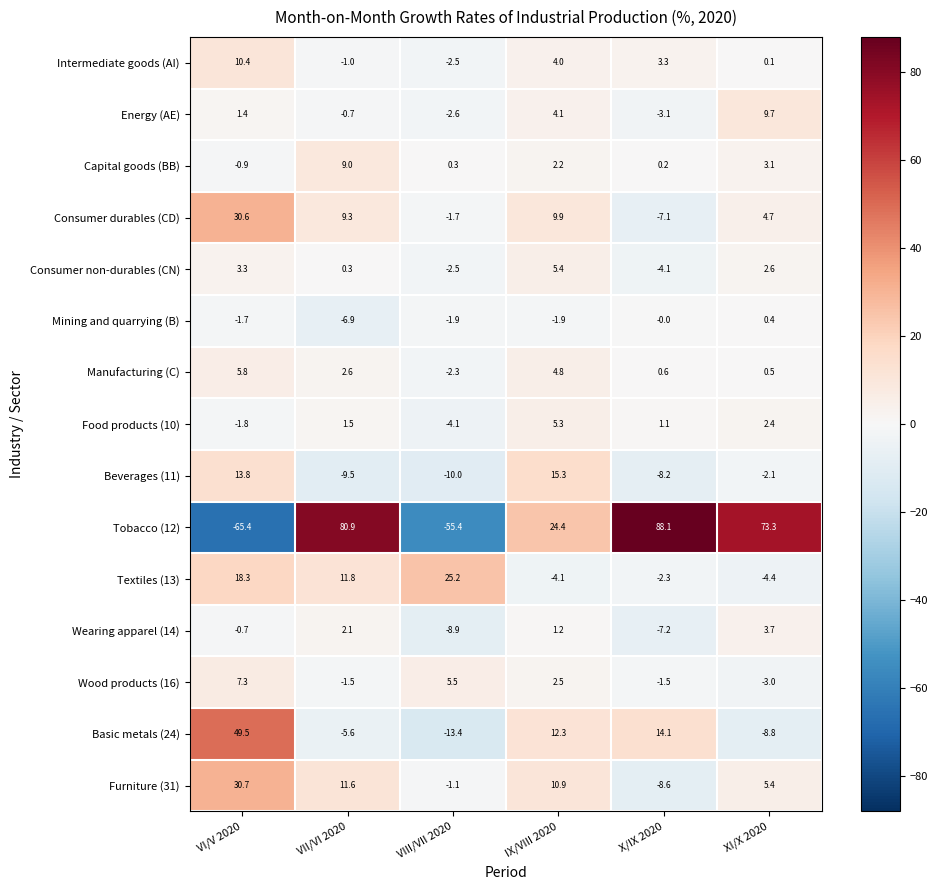

How many values in the Food products (10) series are below 1?

2